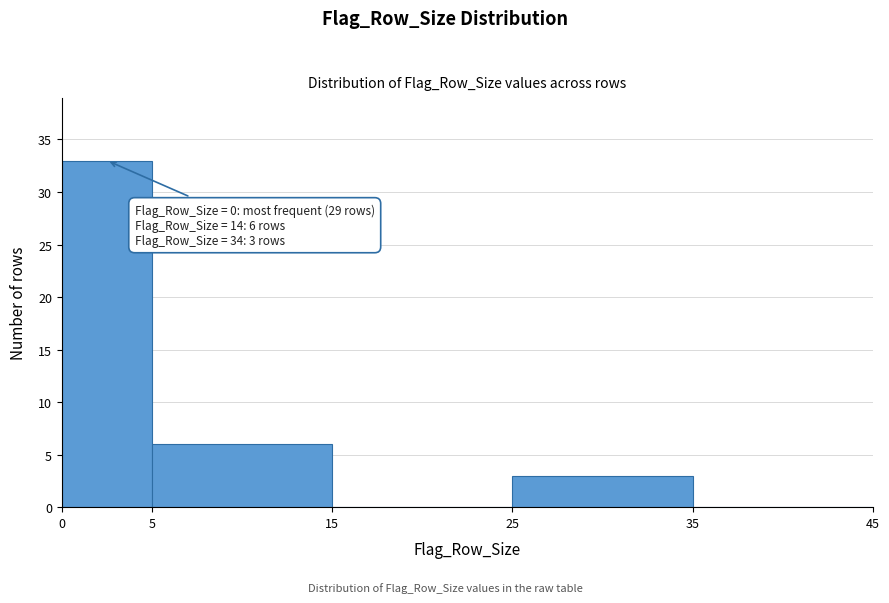

Which range on the x-axis has the tallest bar?

0 to 5